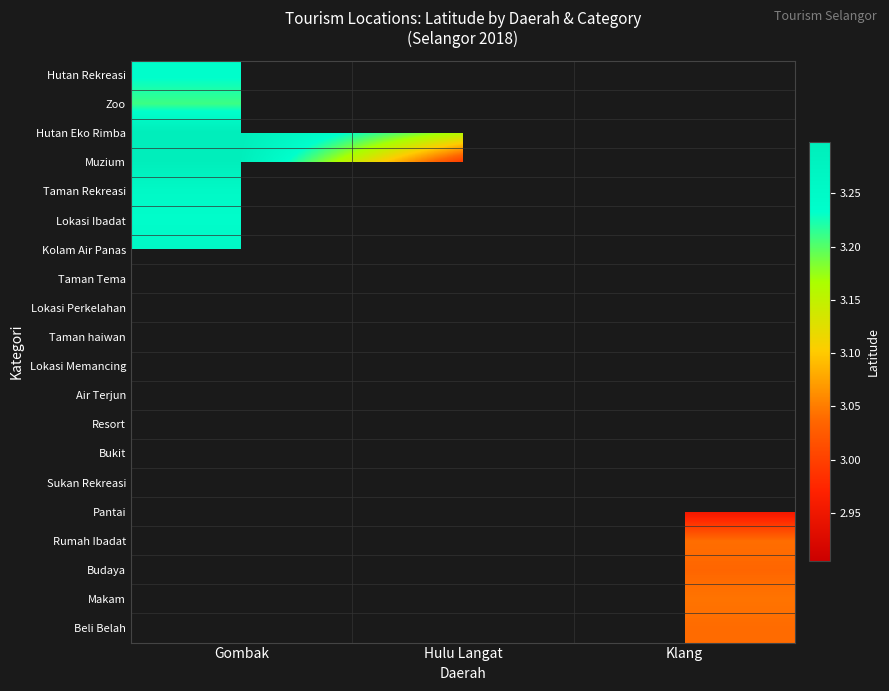

At how many categories does at least one series exceed 3?

3